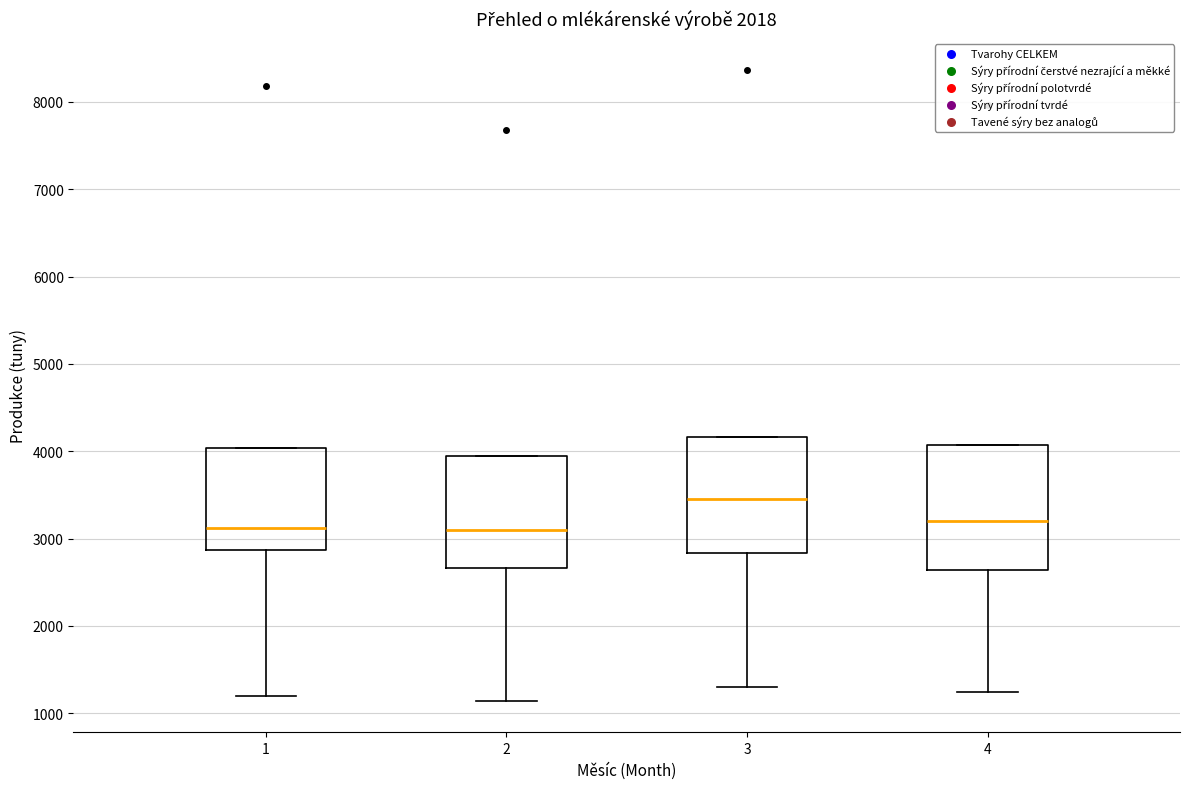

Which box's median line is the highest?

3